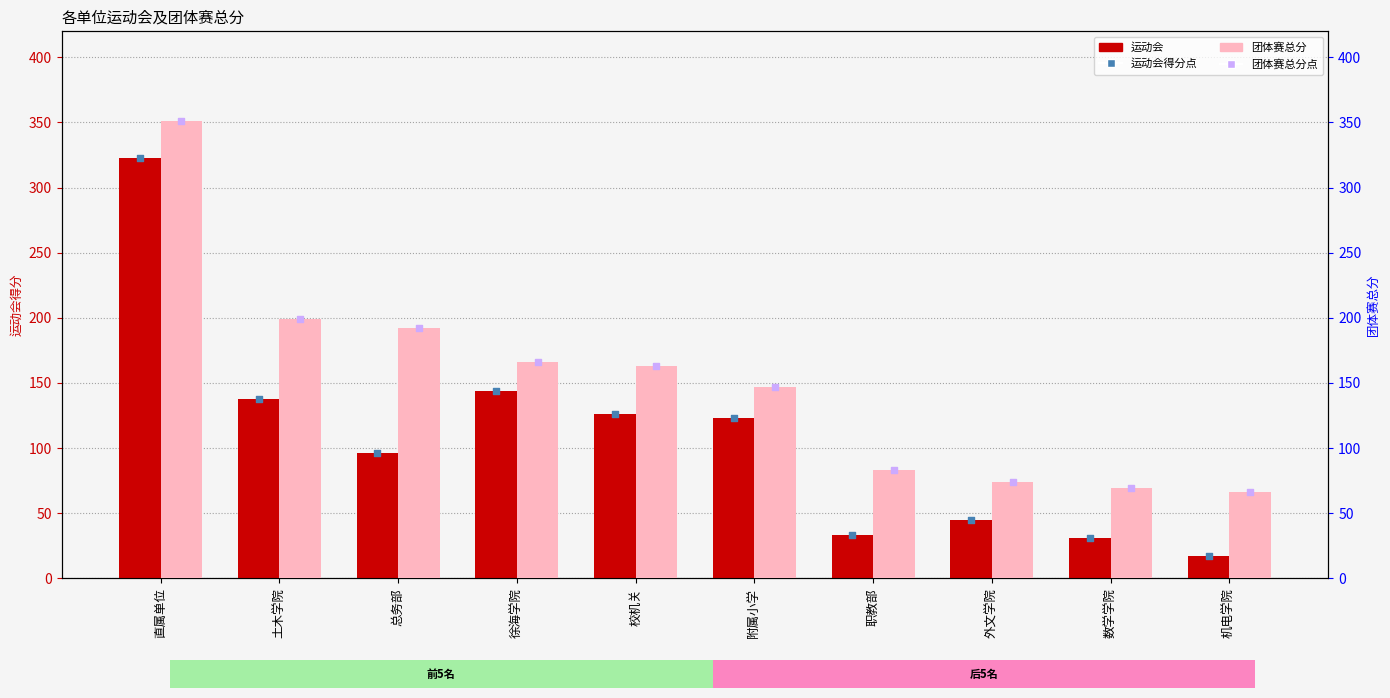

Which series reaches the minimum Y coordinate?

运动会